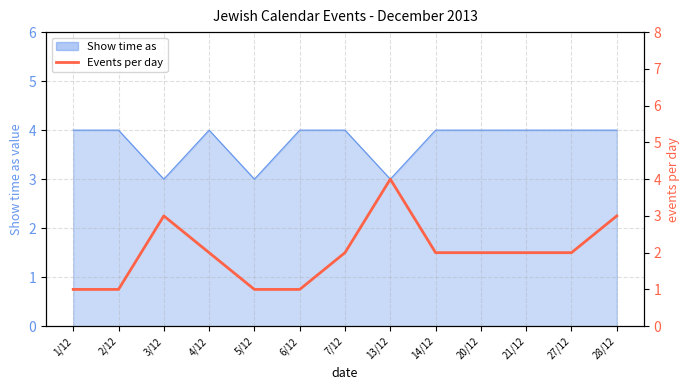

True or false: the data has more than 1 interior local peaks.

True